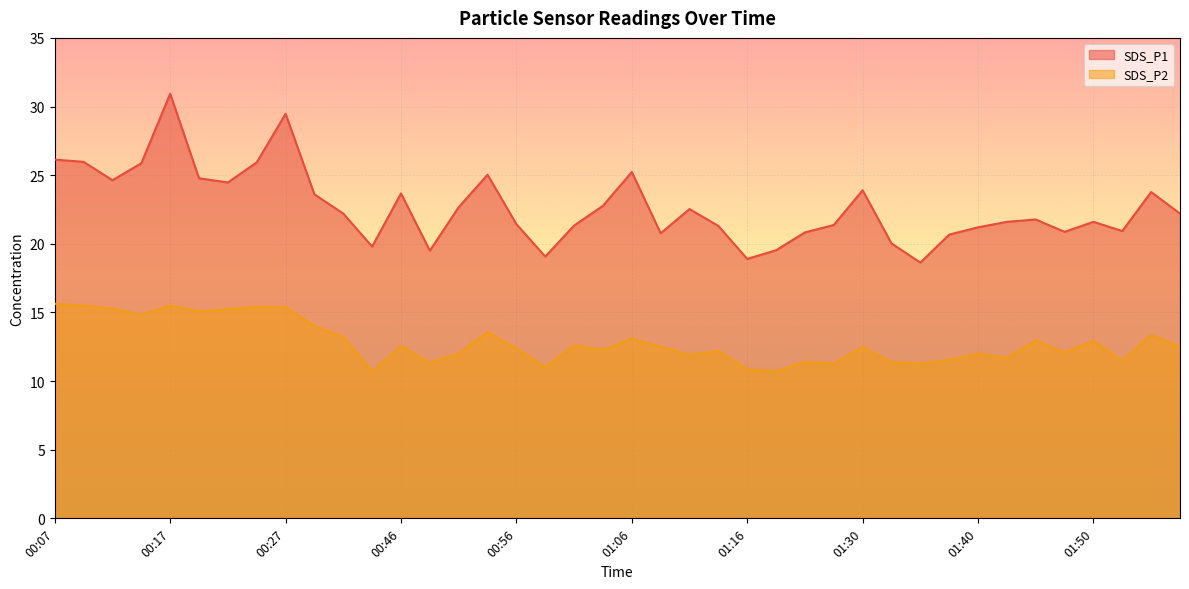

What is the value of the SDS_P1 point at the 34th from the left?

21.6